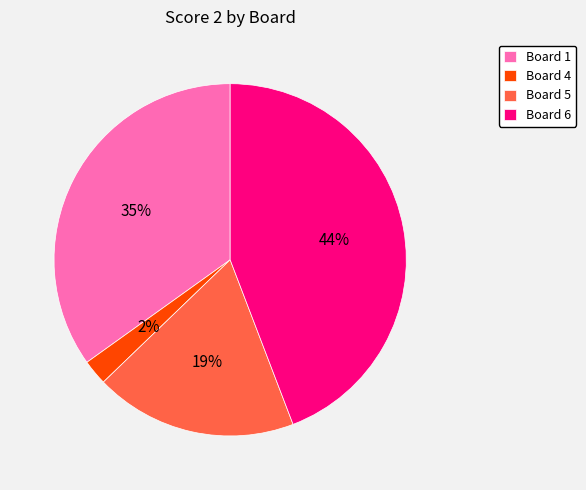

Rank the categories by value from lowest to highest.

Board 4, Board 5, Board 1, Board 6